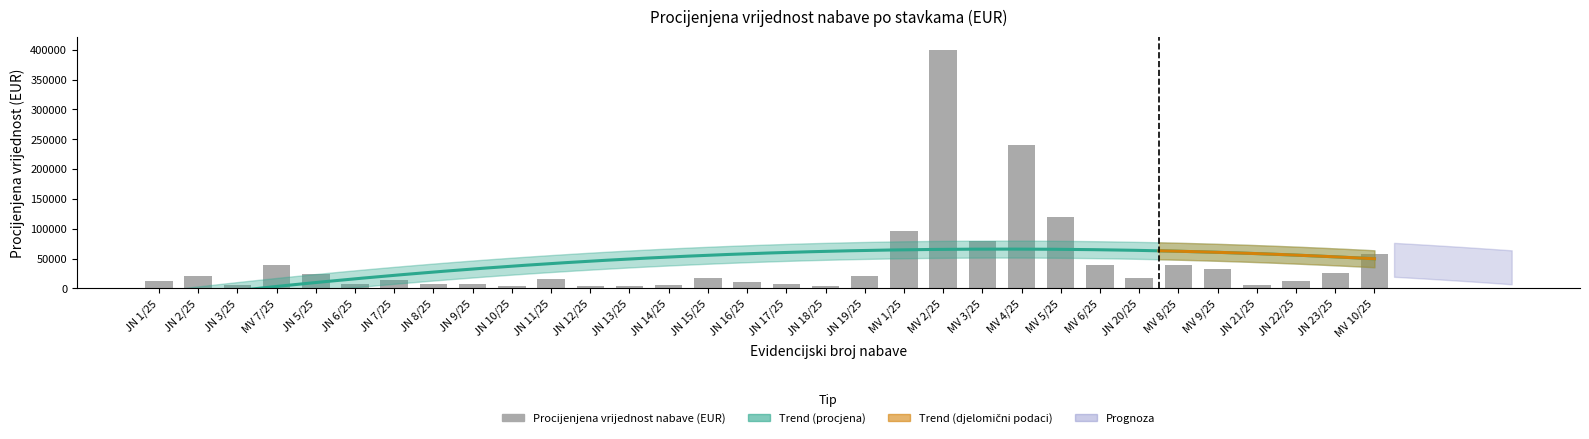

What is the difference between the second highest and second lowest values?

236000